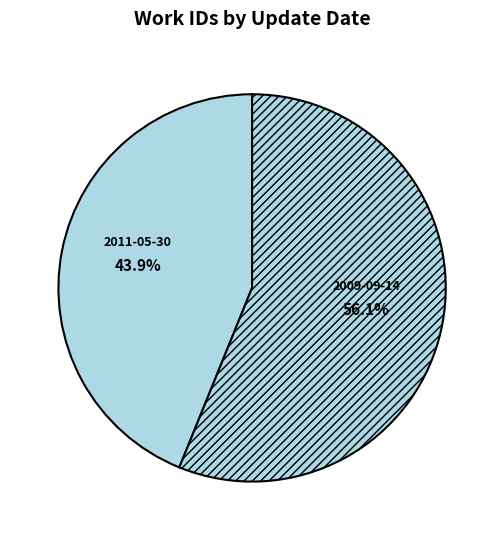

Which category accounts for the majority?

2009-09-14